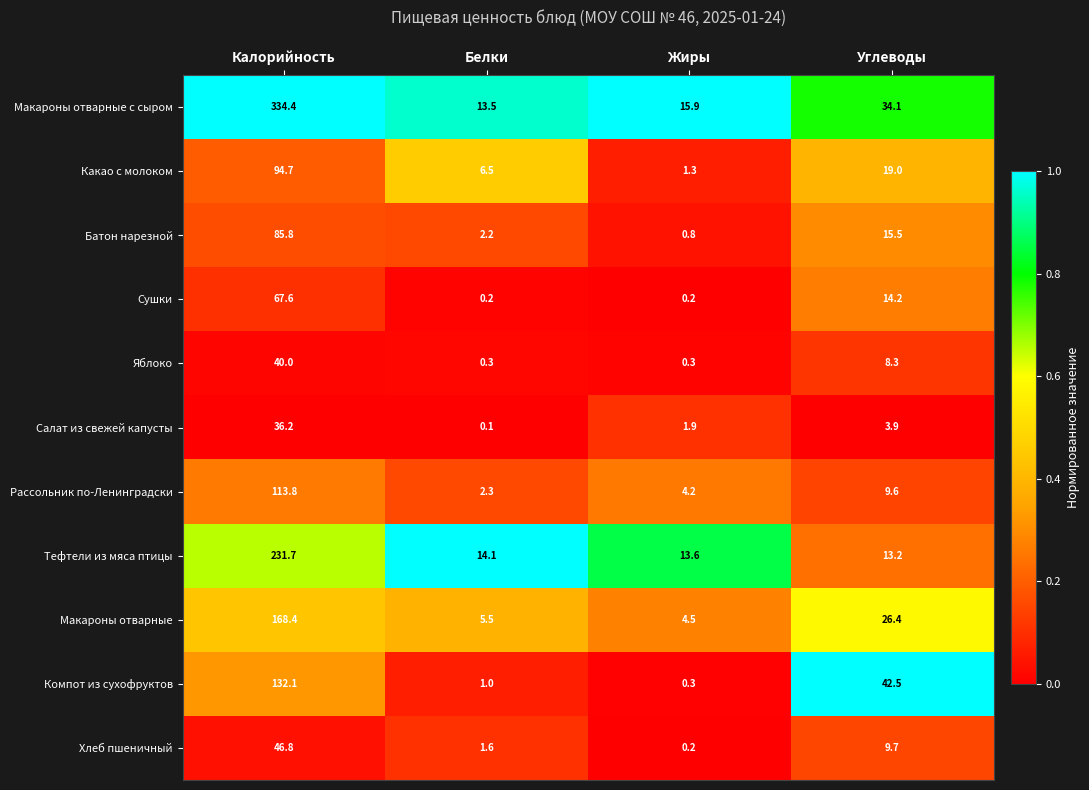

Which series changed the most between Калорийность and Углеводы?

Макароны отварные с сыром